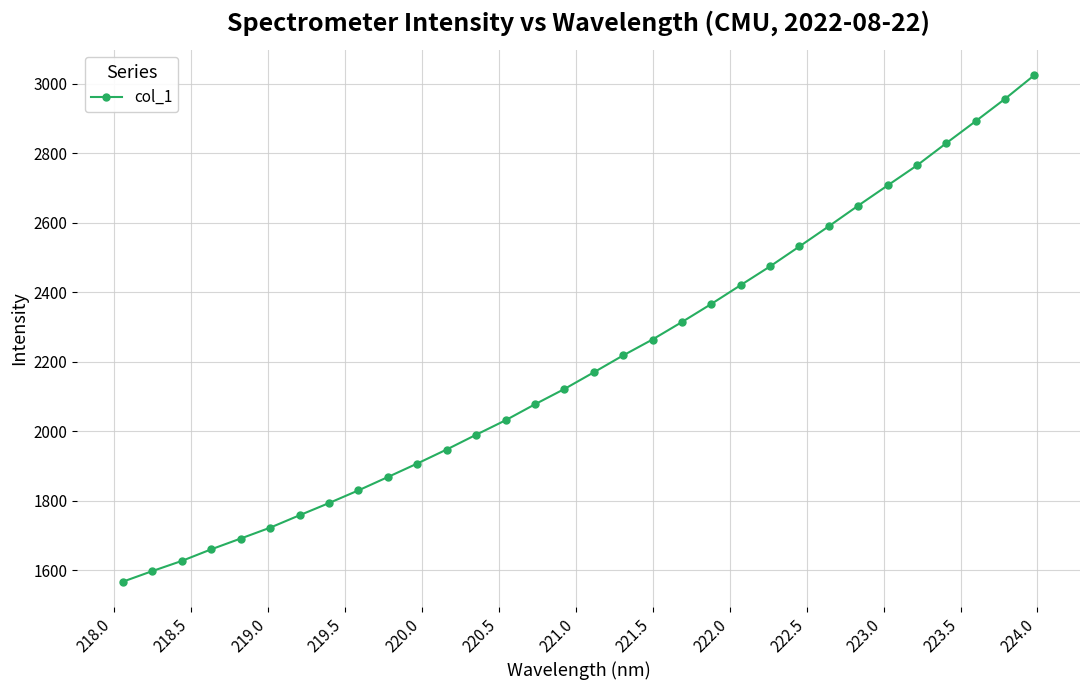

What is the greatest value displayed?

3024.9